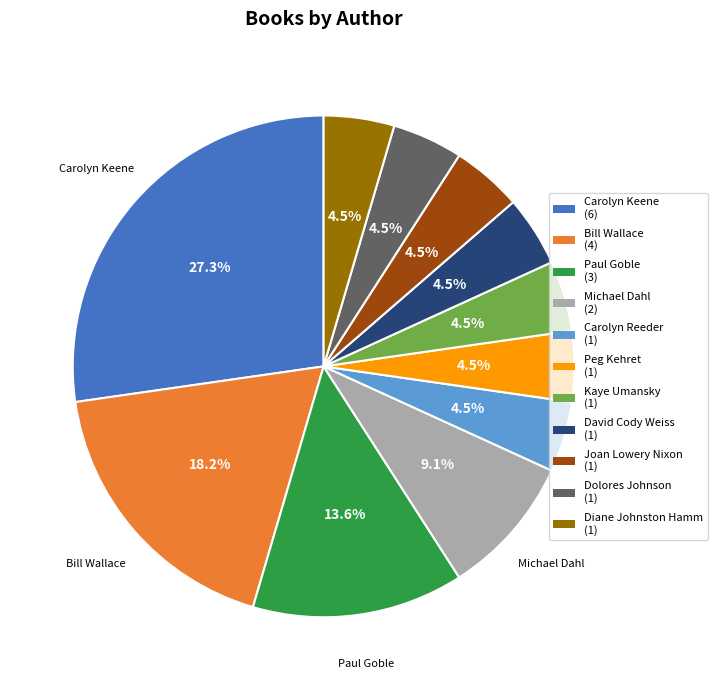

Does any single category account for the majority?

No